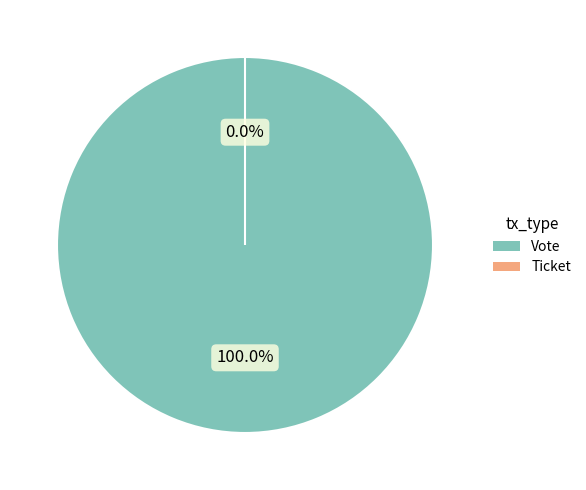

The Ticket slice represents 0% of the pie. True or false?

True